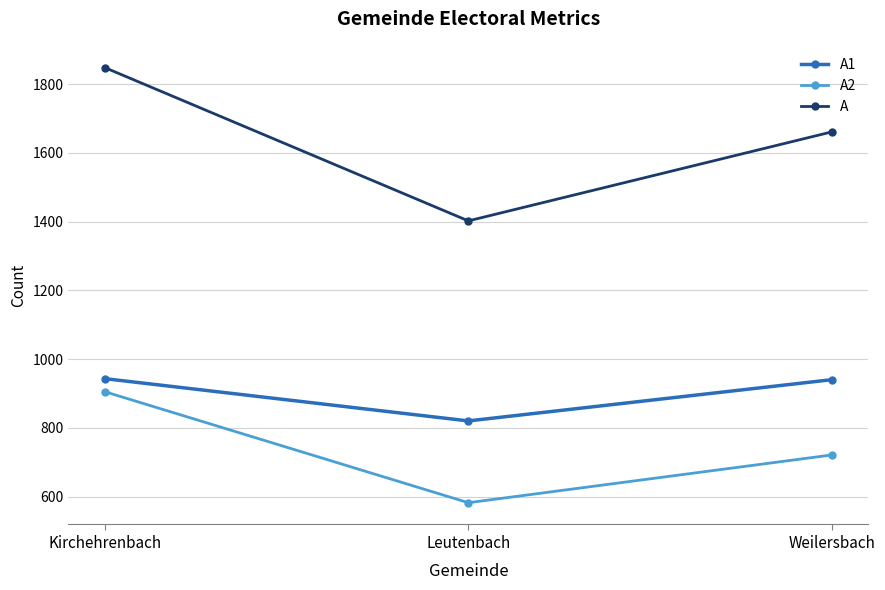

Count the A values in the range 1402 to 1848.

3